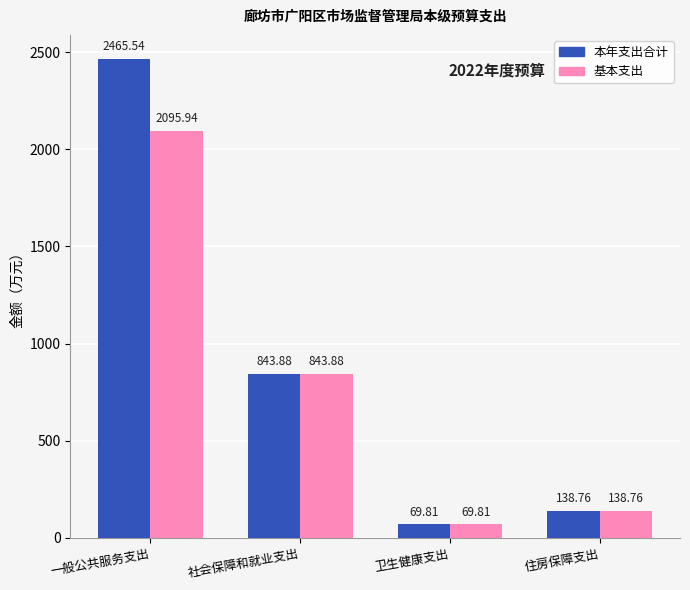

What is the total value across all series at 社会保障和就业支出?

1687.8